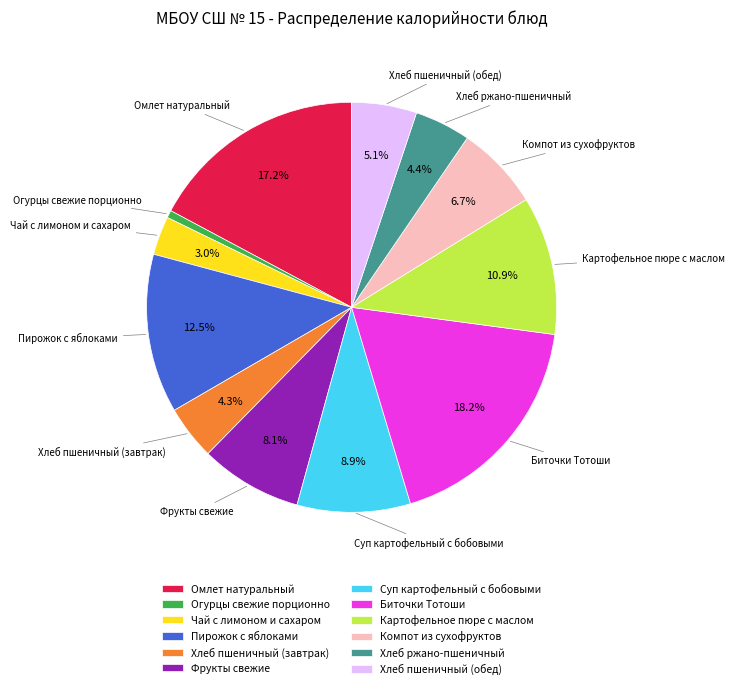

Is the sum of Чай с лимоном и сахаром and Компот из сухофруктов greater than half?

No